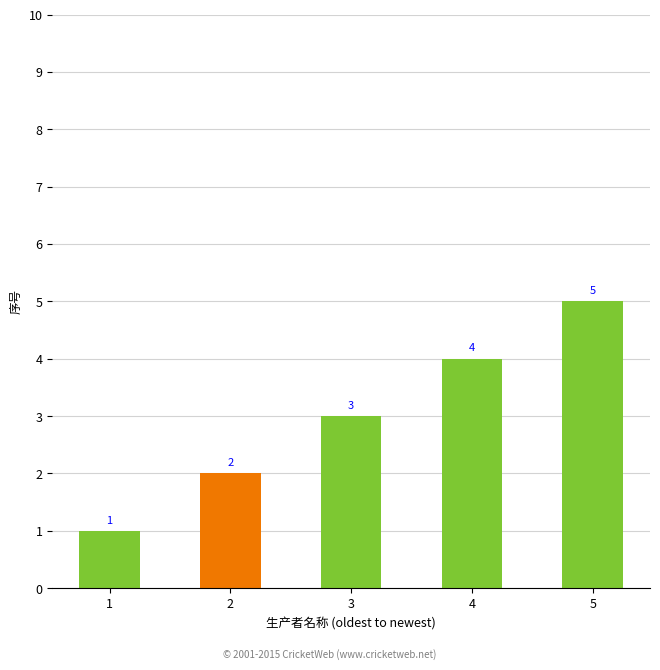

Reading left to right, transcribe all the data shown in this chart.

1	2	3	4	5